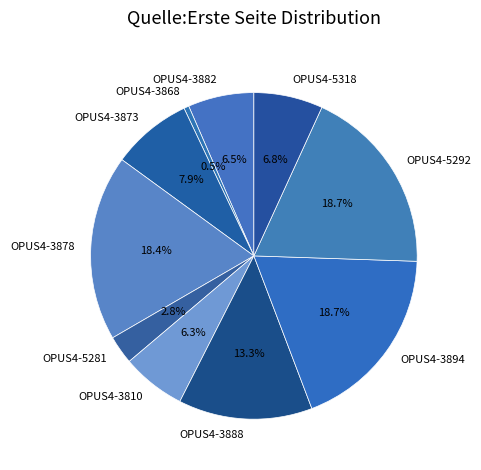

To the nearest percent, what portion does OPUS4-3888 represent?

13%